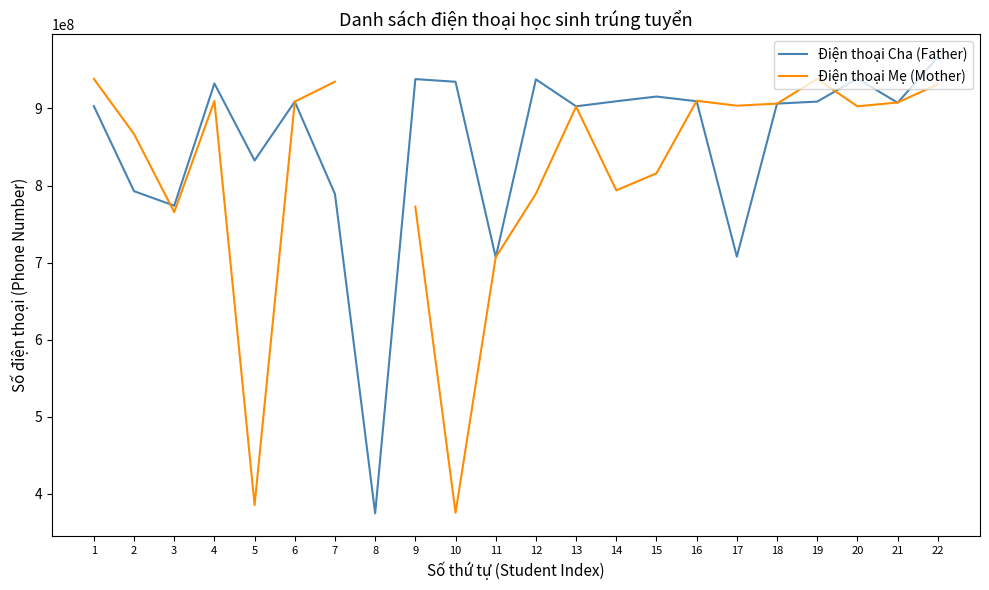

How many interior local valleys does the Điện thoại Cha (Father) series have?

7